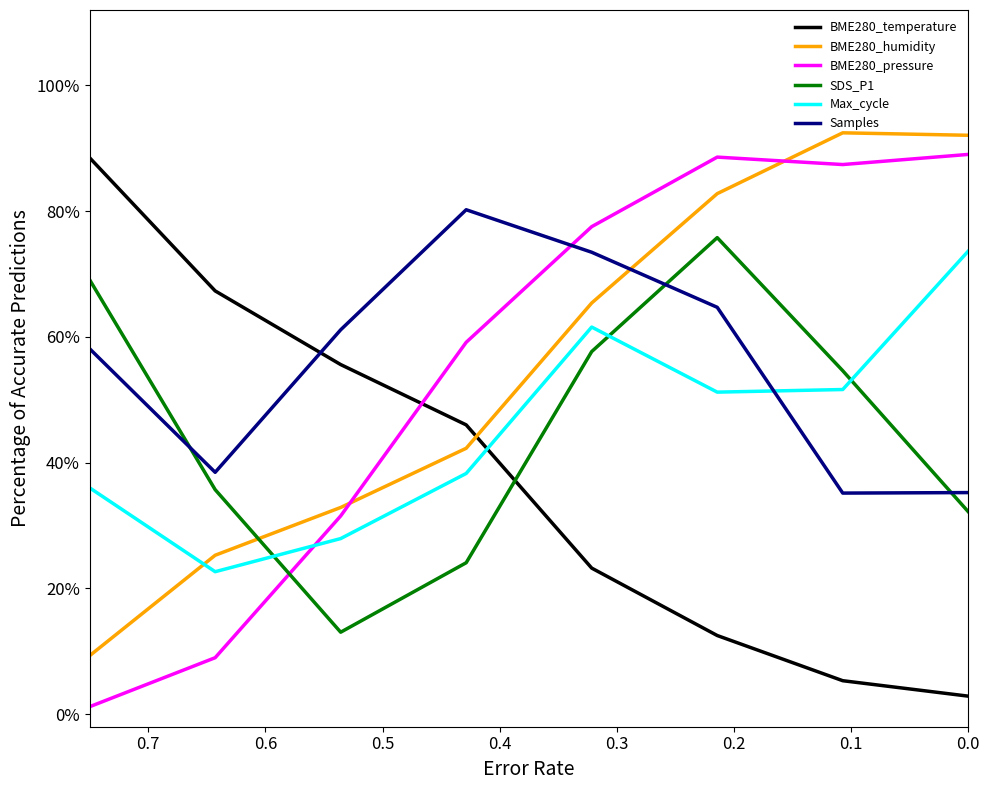

Where is Max_cycle nearest to the value 0?

0.6